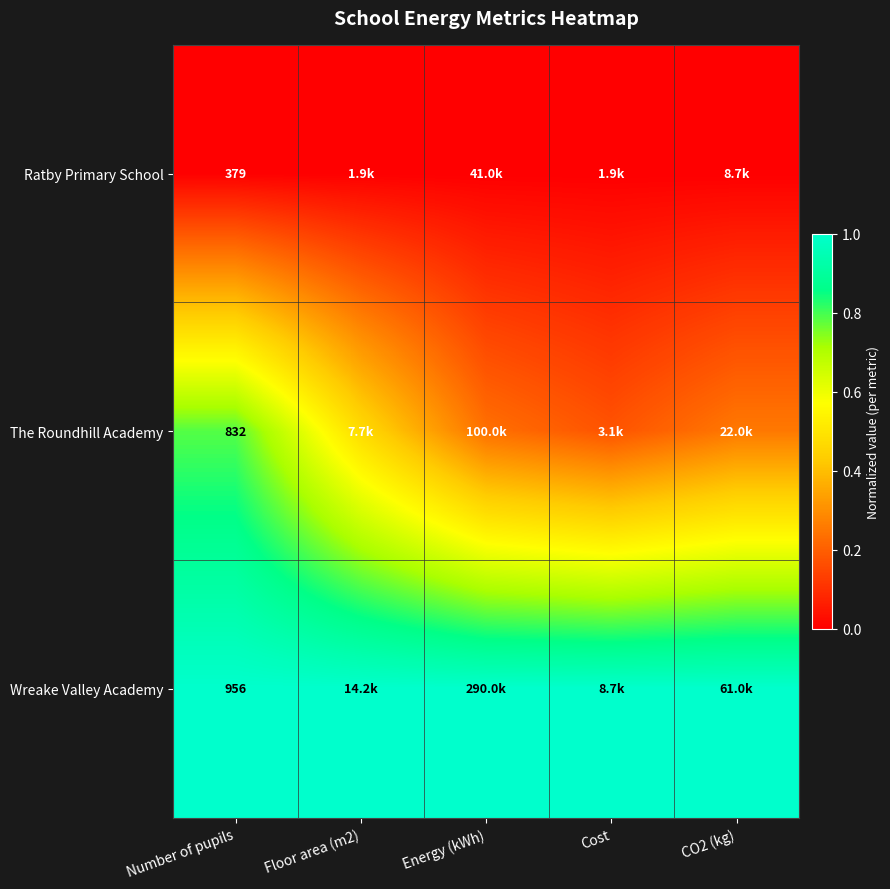

Rank the series at Number of pupils from highest to lowest value.

Wreake Valley Academy, The Roundhill Academy, Ratby Primary School